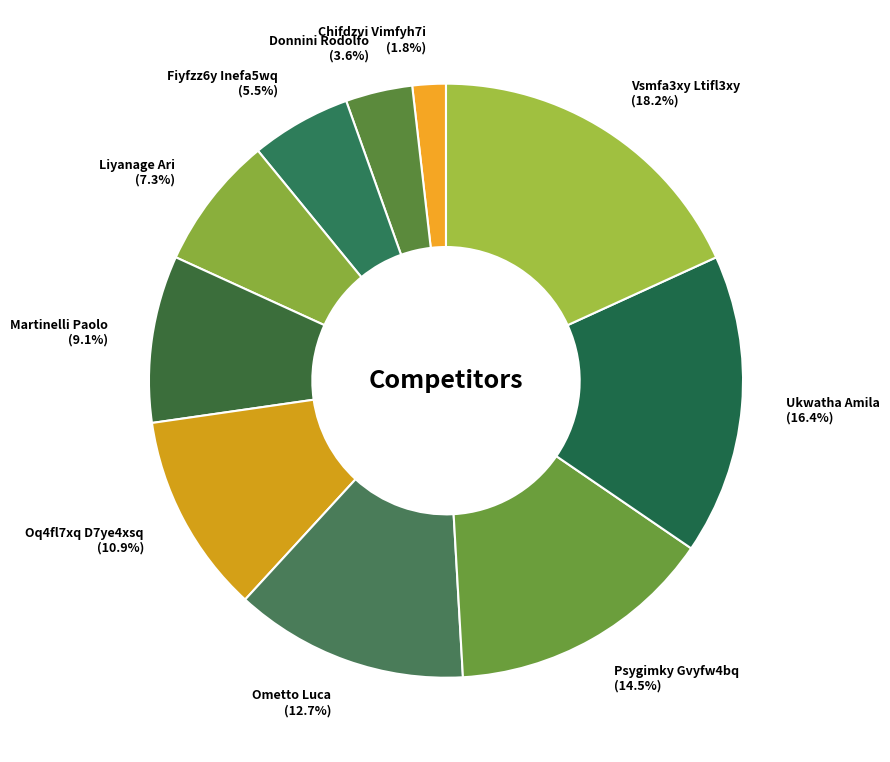

What percentage do Fiyfzz6y Inefa5wq (5.5%) and Donnini Rodolfo (3.6%) together represent?

9.1%